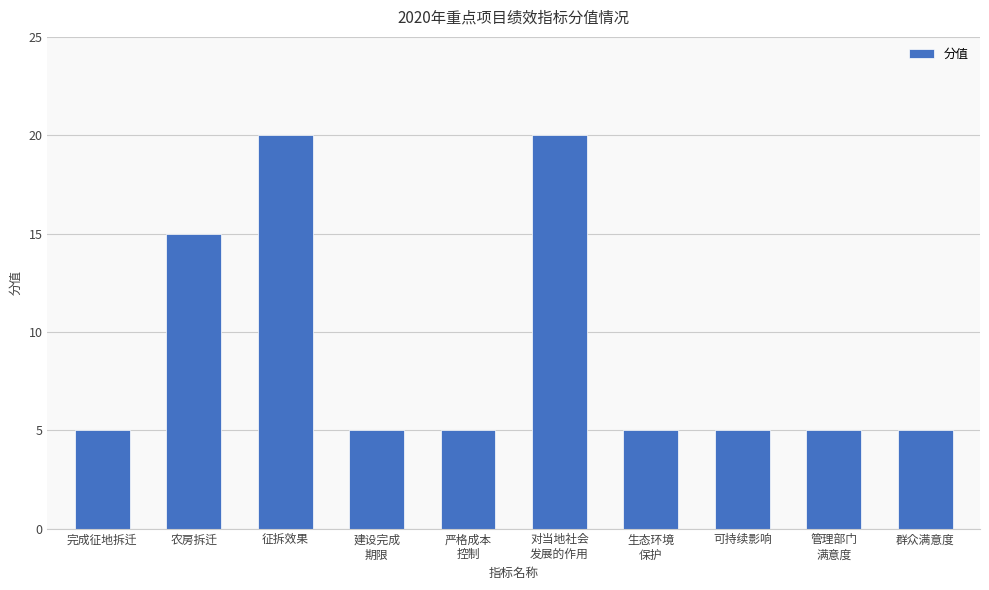

What is the maximum value shown in the chart?

20